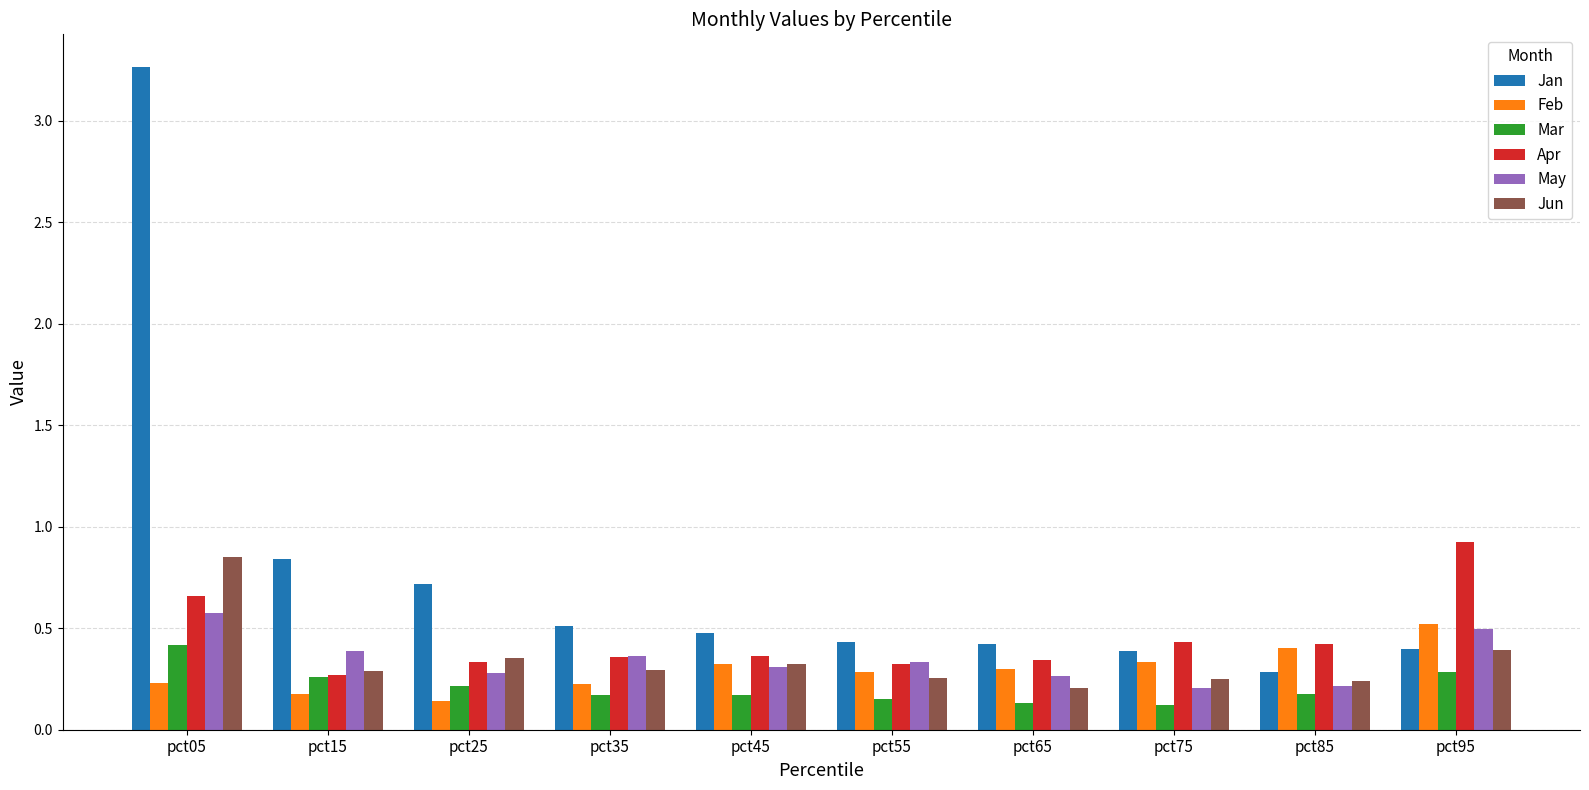

Which series has the widest spread of values?

Jan